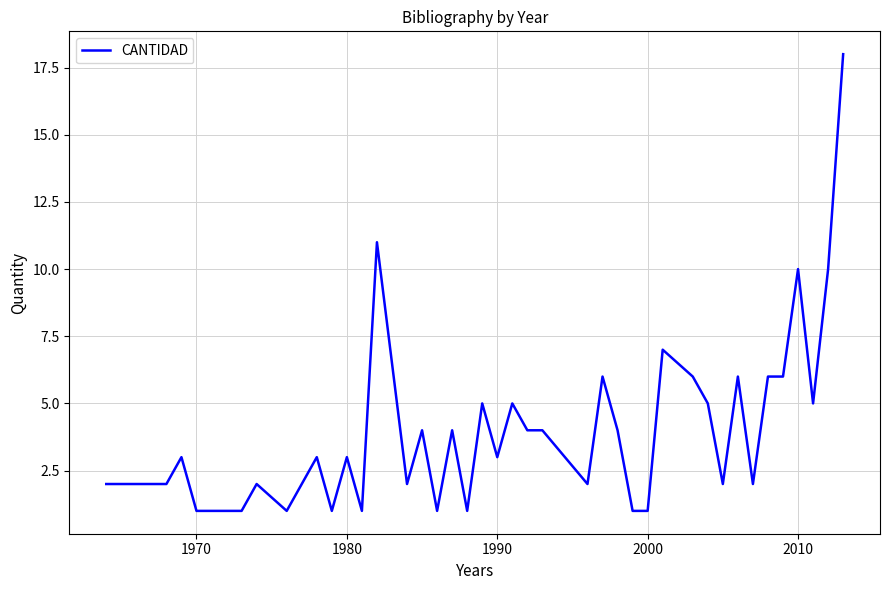

What is the difference between the maximum and minimum values?

17